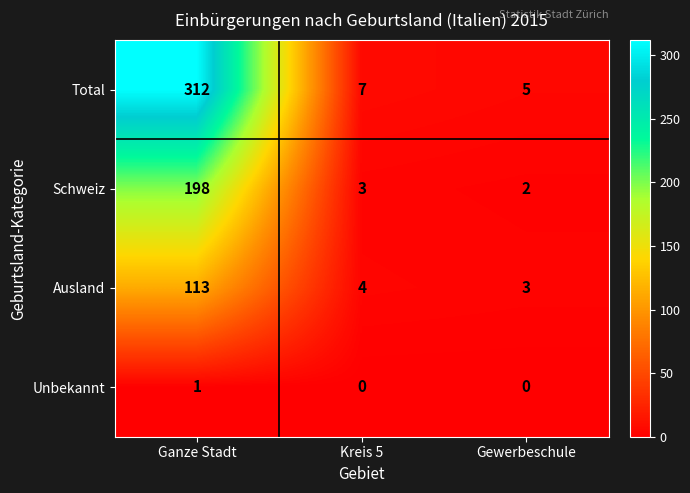

What is the difference between the maximum and minimum values in the Total series?

307